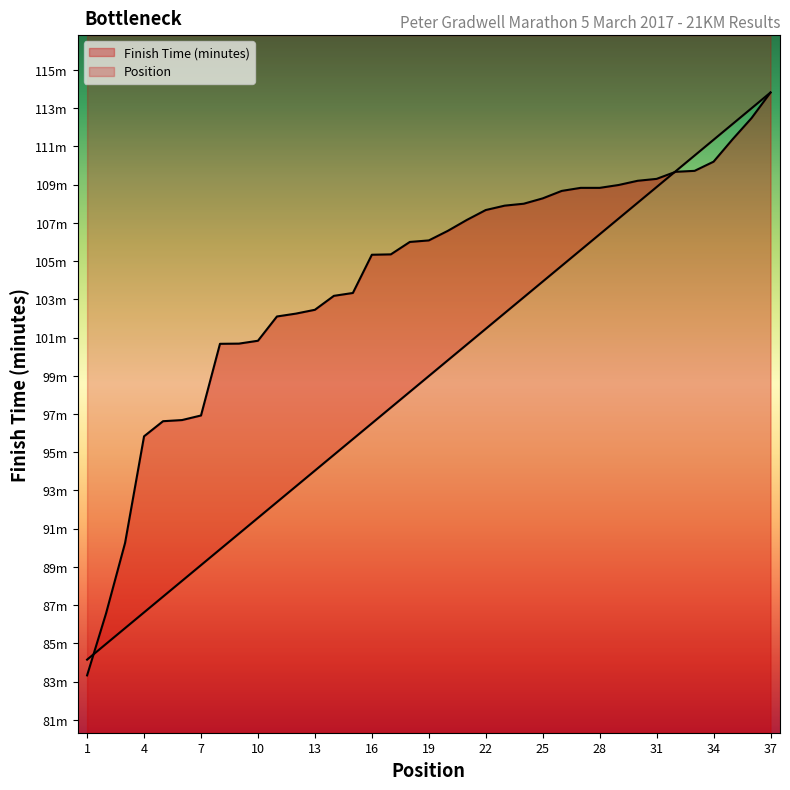

True or false: Position has a value of 160.4 at 34.

False